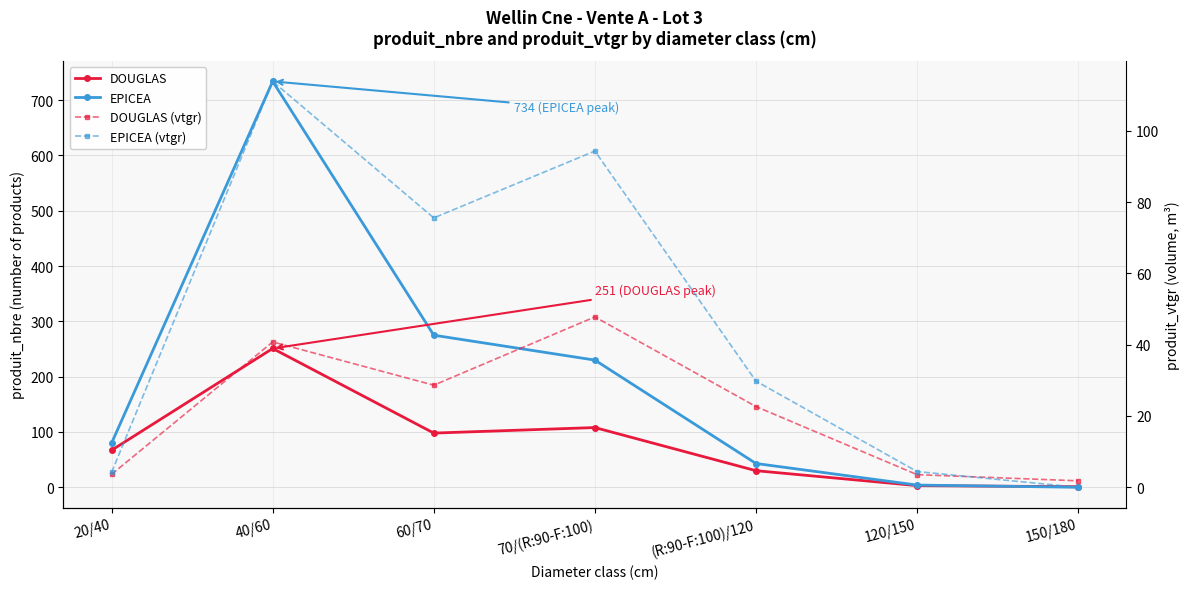

Rank the series by their maximum value, from lowest to highest.

DOUGLAS (vtgr), EPICEA (vtgr), DOUGLAS, EPICEA